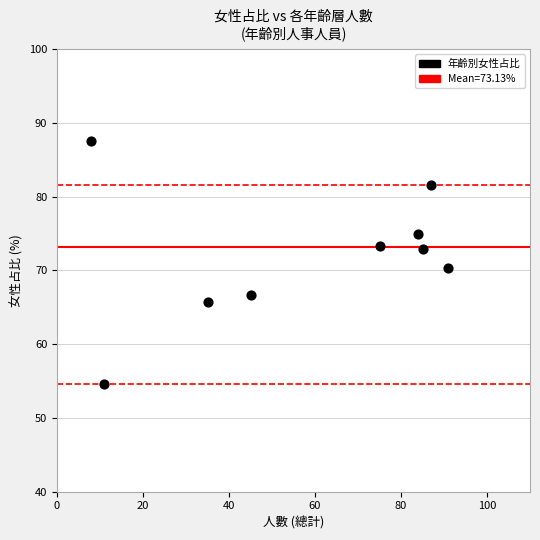

What is the average Y value?

72.0